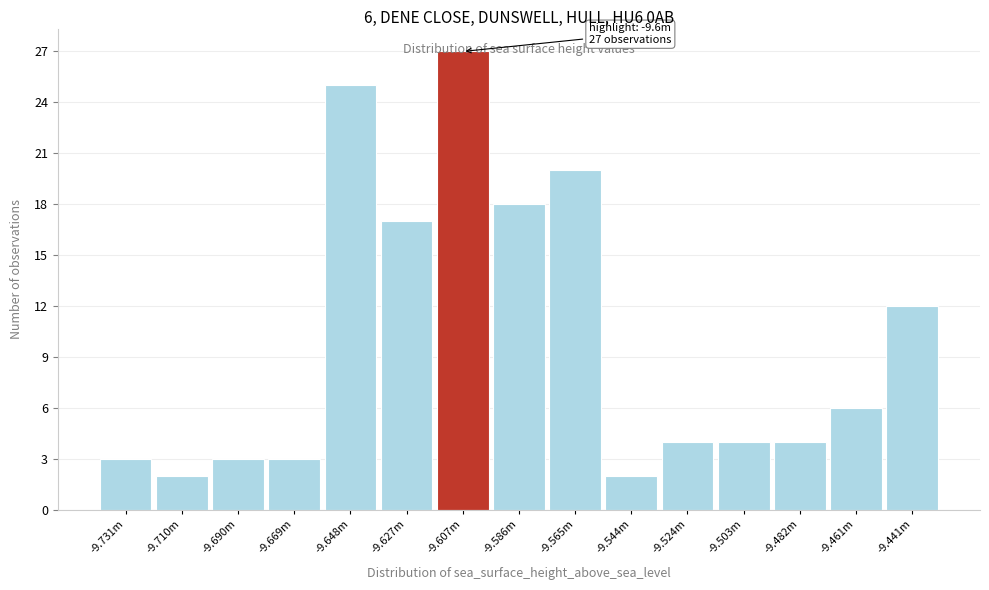

What position from the left is -9.524m?

11